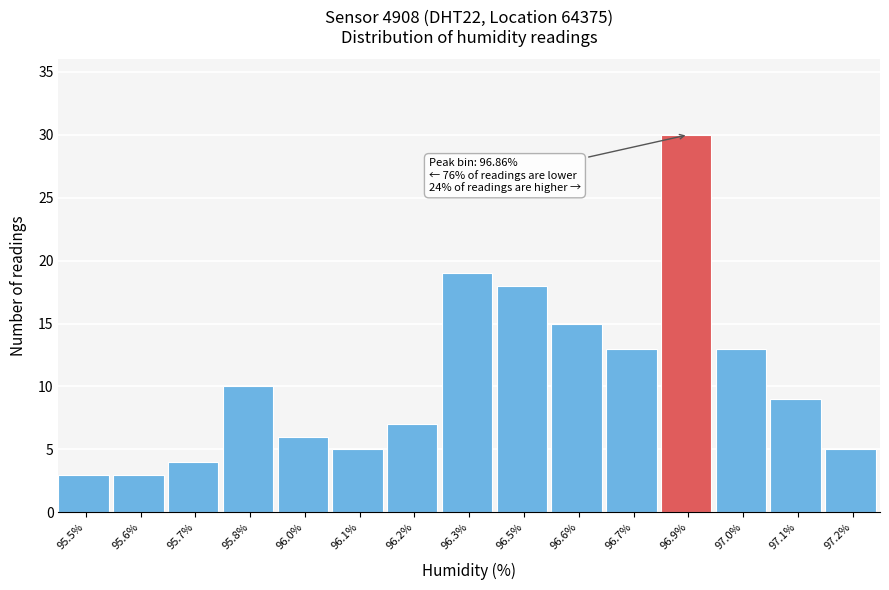

Reading left to right, transcribe all the data shown in this chart.

95.5%=3	95.6%=3	95.7%=4	95.8%=10	96.0%=6	96.1%=5	96.2%=7	96.3%=19	96.5%=18	96.6%=15	96.7%=13	96.9%=30	97.0%=13	97.1%=9	97.2%=5